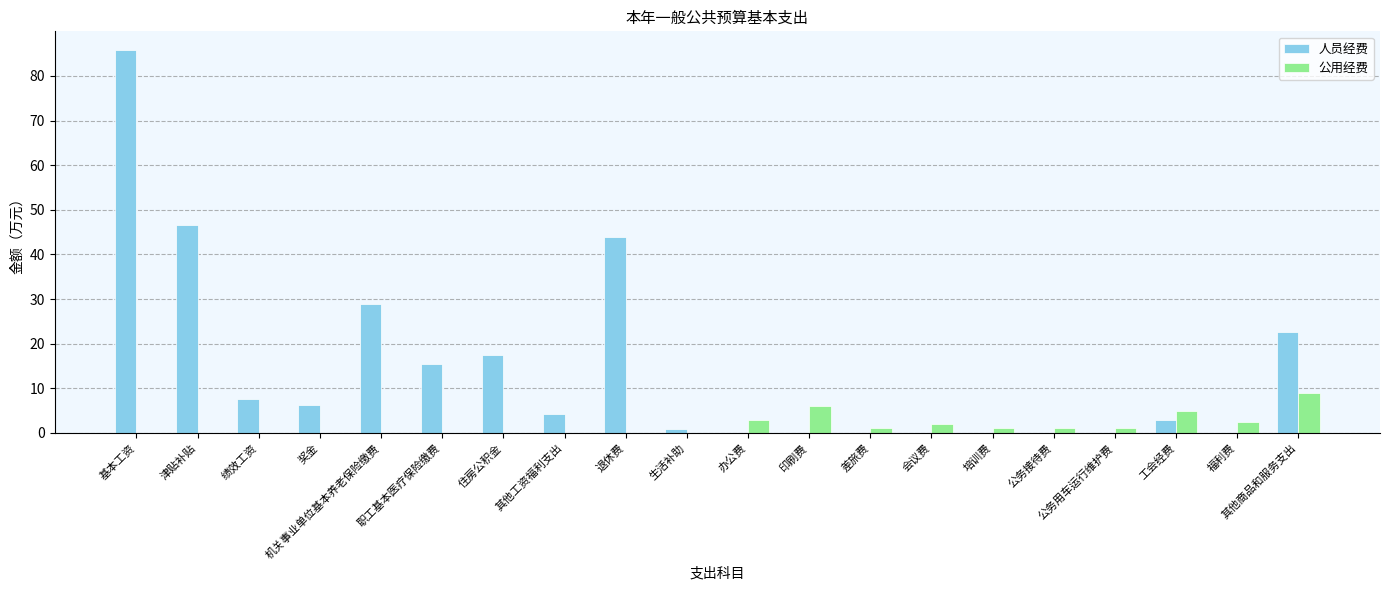

What is the sum of the 公用经费 values at 福利费 and 基本工资?

2.5